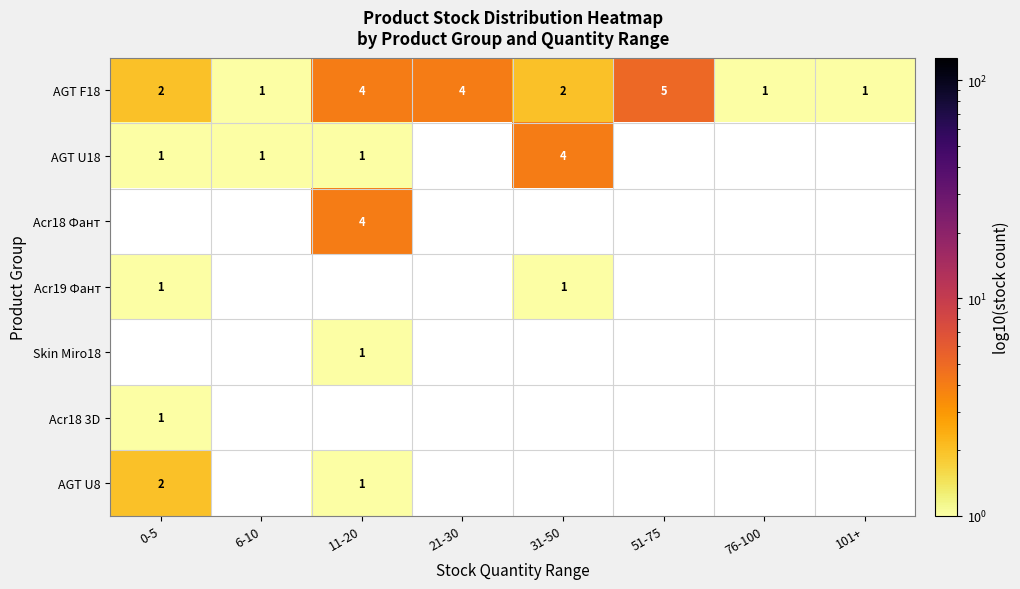

The value of Acr18 3D at 0-5 is 1. True or false?

True